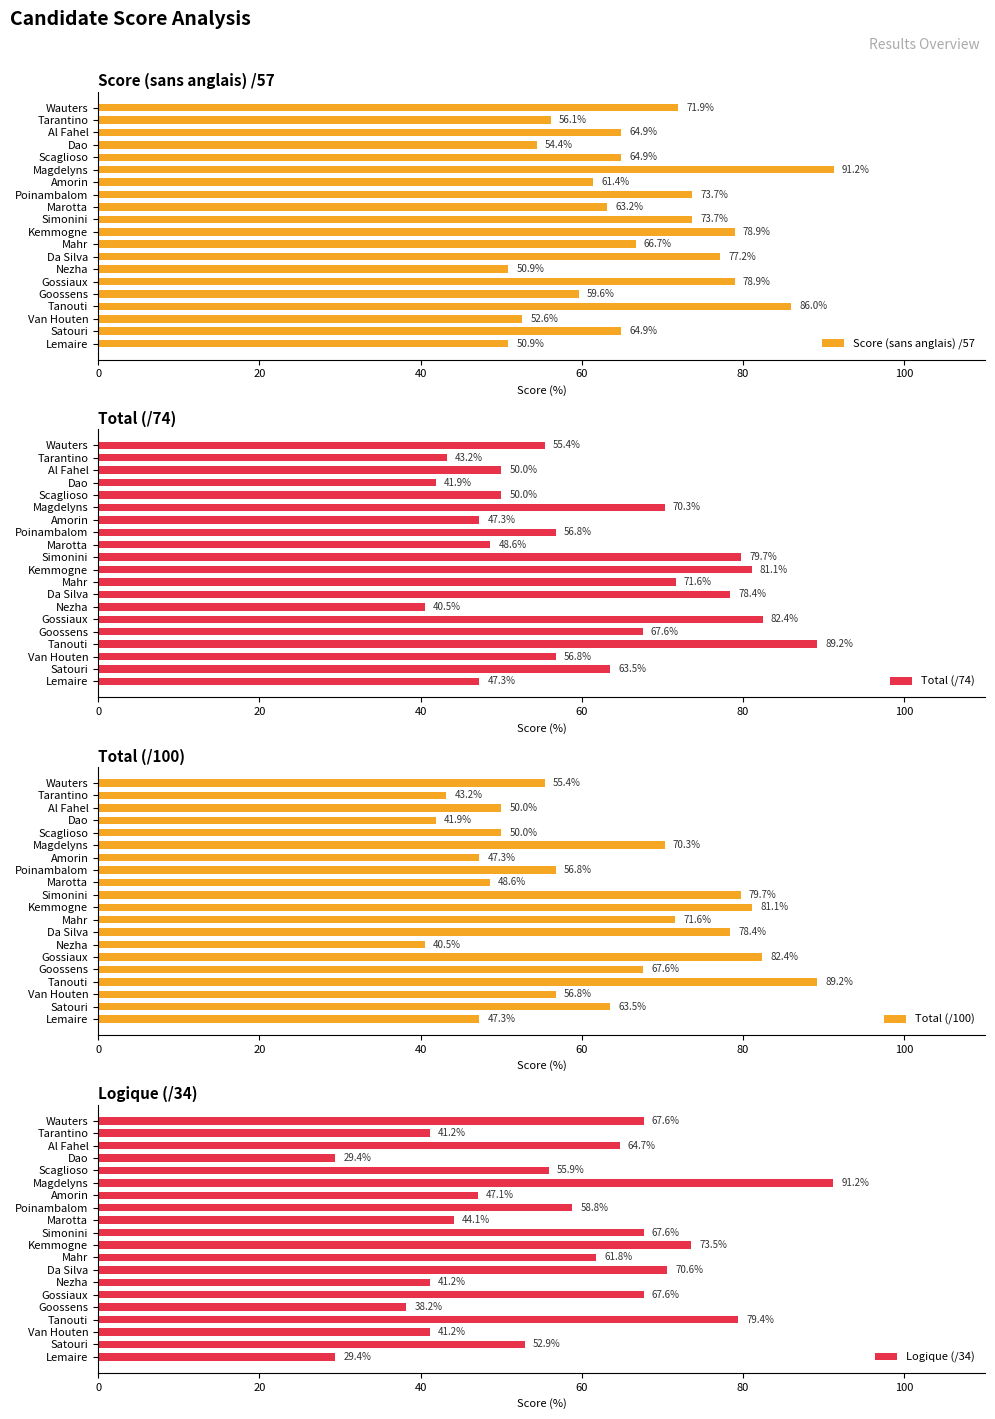

How many bars are there in each group?

4